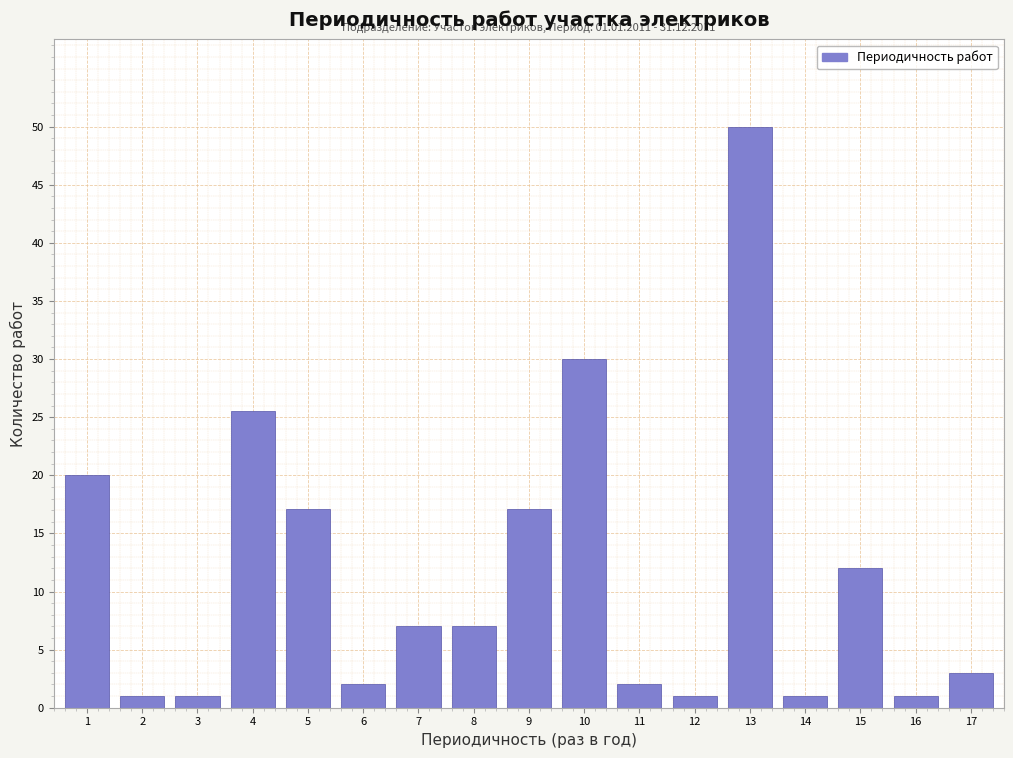

Reading left to right, extract all data points from this chart.

1=20.0	2=1.0	3=1.0	4=25.5	5=17.1	6=2.0	7=7.0	8=7.0	9=17.1	10=30.0	11=2.0	12=1.0	13=50.0	14=1.0	15=12.0	16=1.0	17=3.0